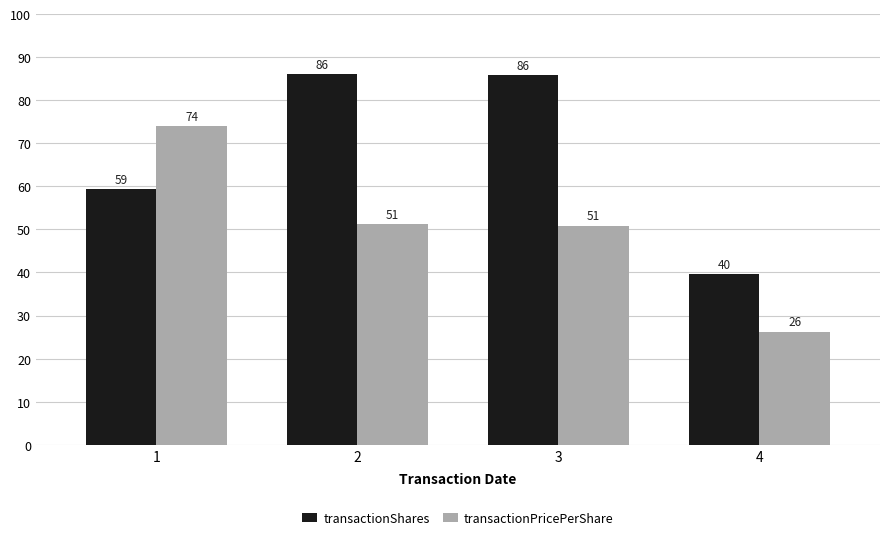

Is it true that transactionPricePerShare equals 121.6 at 1?

False